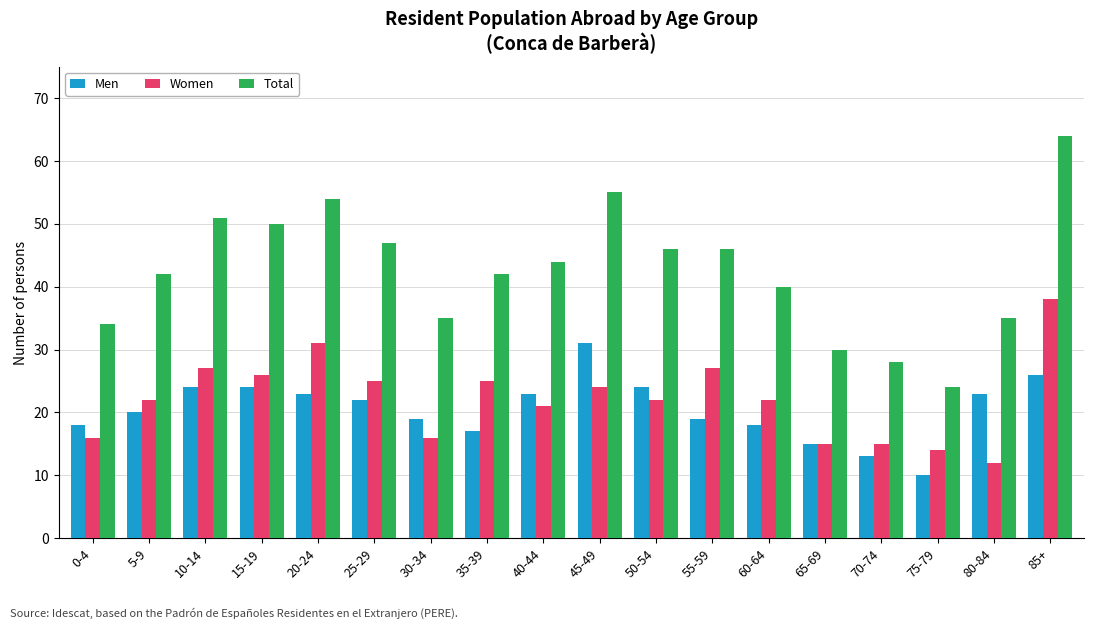

Reading right to left, extract all data points from this chart.

Men: 85+=26	80-84=23	75-79=10	70-74=13	65-69=15	60-64=18	55-59=19	50-54=24	45-49=31	40-44=23	35-39=17	30-34=19	25-29=22	20-24=23	15-19=24	10-14=24	5-9=20	0-4=18
Women: 85+=38	80-84=12	75-79=14	70-74=15	65-69=15	60-64=22	55-59=27	50-54=22	45-49=24	40-44=21	35-39=25	30-34=16	25-29=25	20-24=31	15-19=26	10-14=27	5-9=22	0-4=16
Total: 85+=64	80-84=35	75-79=24	70-74=28	65-69=30	60-64=40	55-59=46	50-54=46	45-49=55	40-44=44	35-39=42	30-34=35	25-29=47	20-24=54	15-19=50	10-14=51	5-9=42	0-4=34